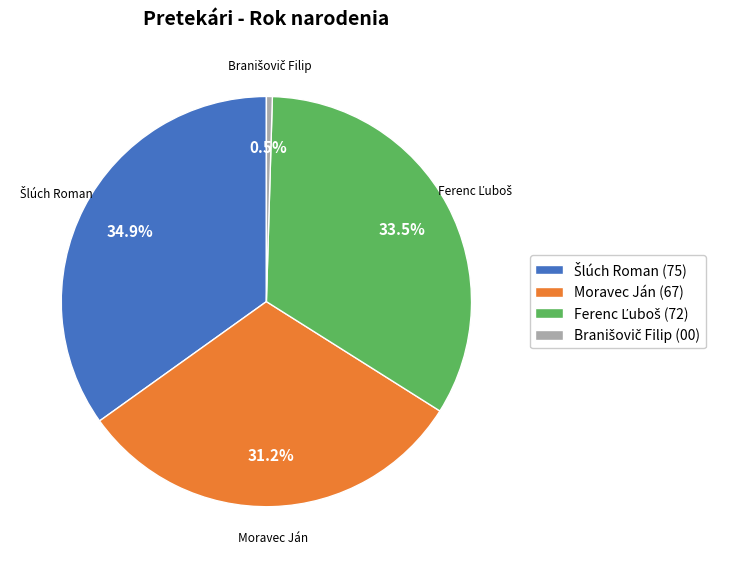

How much of the chart is everything except Moravec Ján (67)?

68.7%